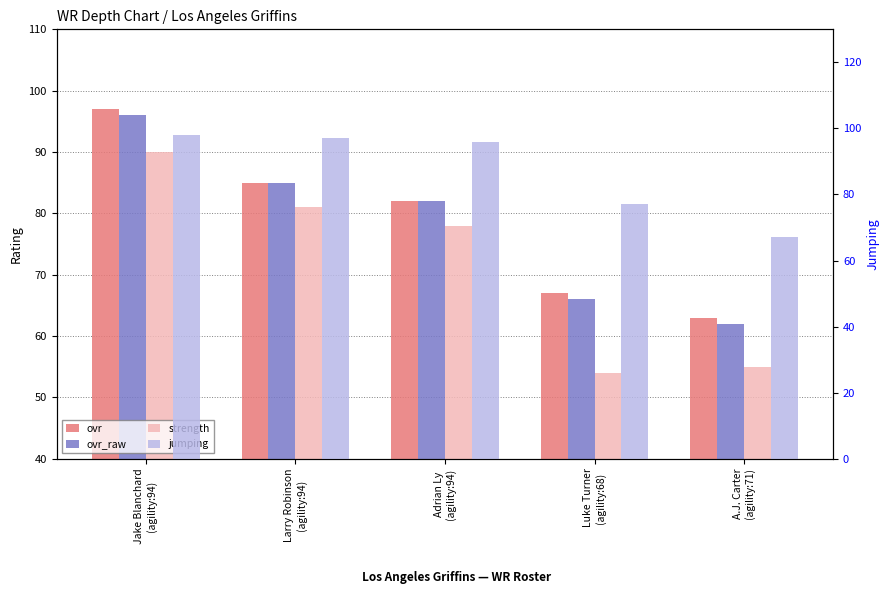

What position from the right is Larry Robinson
(agility:94)?

4